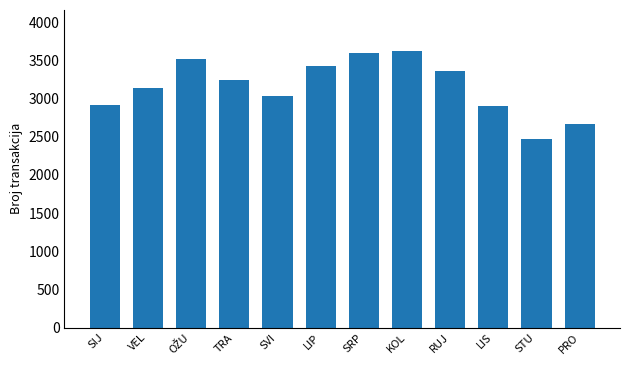

What is the sum of all values?

37868